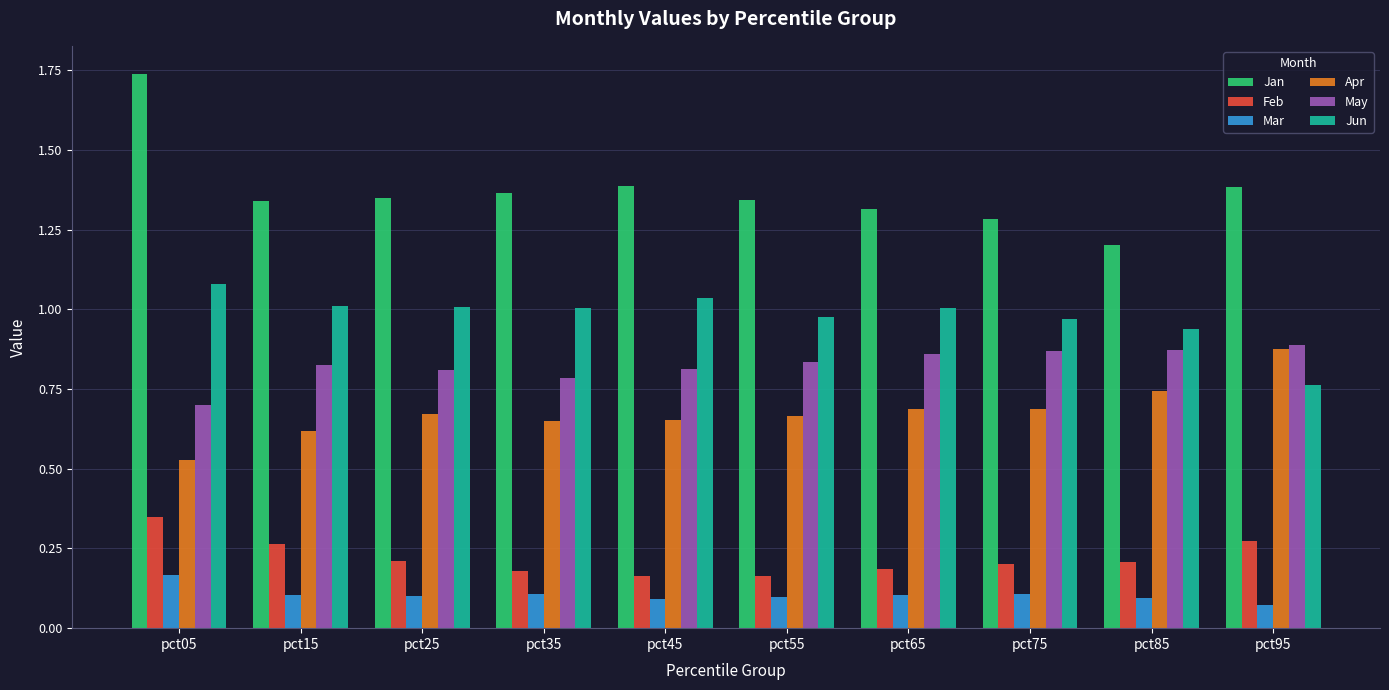

What is the total value across all series at pct05?

4.6